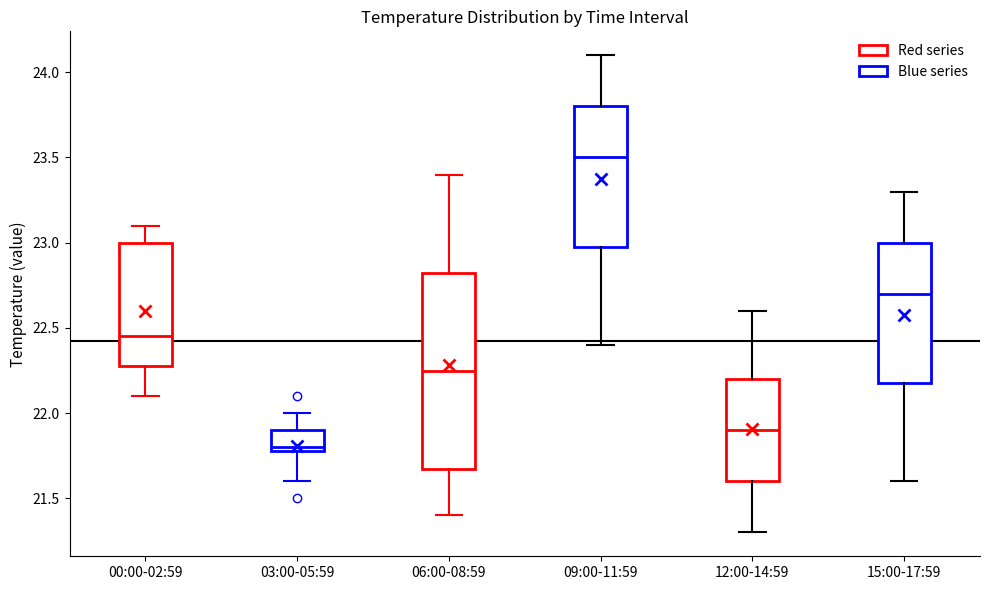

Comparing the boxes themselves (not the whiskers), which one is the tallest?

06:00-08:59